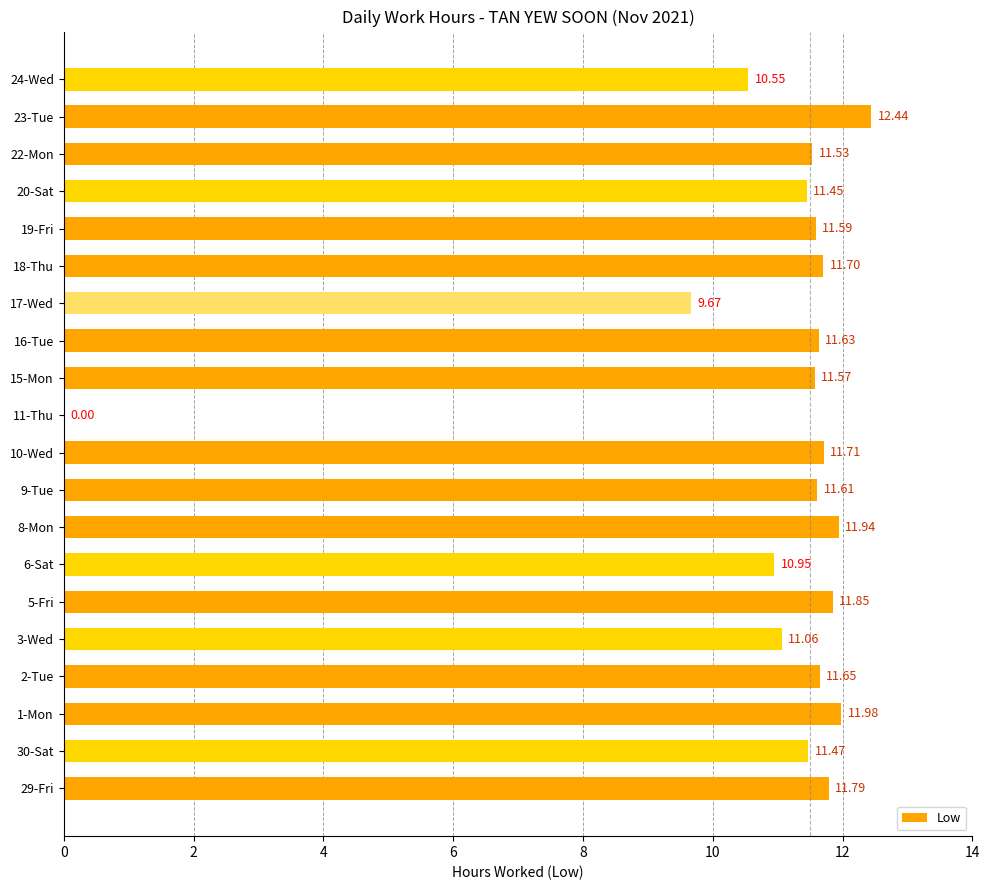

What is the sum of the values at 16-Tue and 2-Tue?

23.3